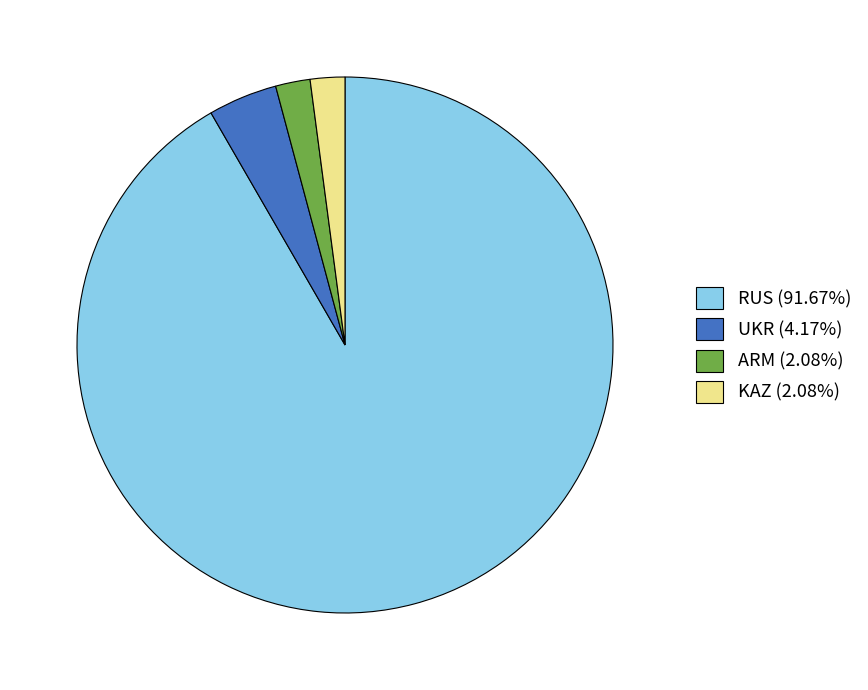

Do KAZ and UKR together represent more than half of the pie?

No